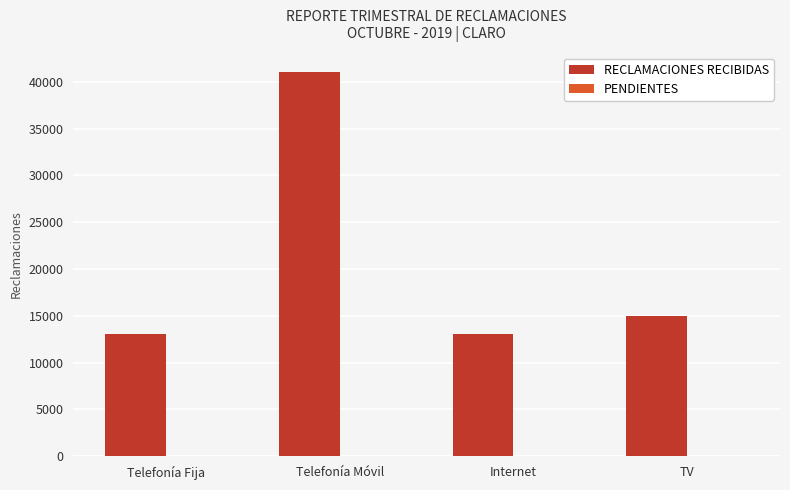

The value of RECLAMACIONES RECIBIDAS at TV is 14946. True or false?

True